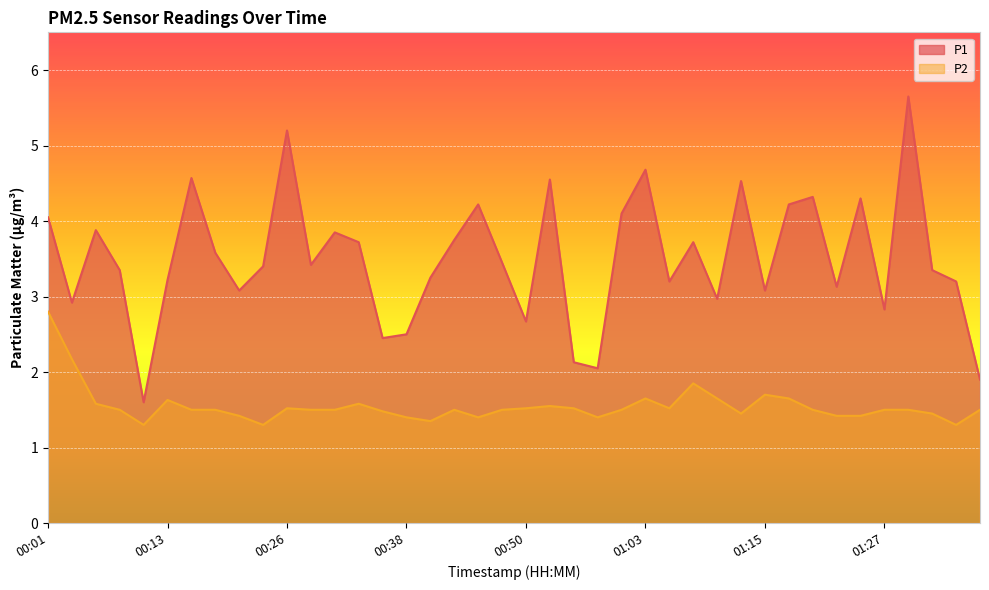

Which has a higher value, 00:45 or 00:53?

00:53